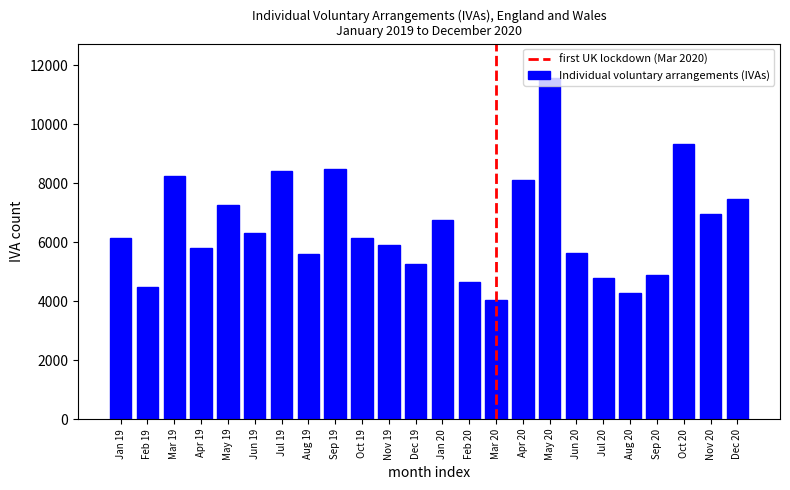

What is the approximate value at Sep 19?

8478